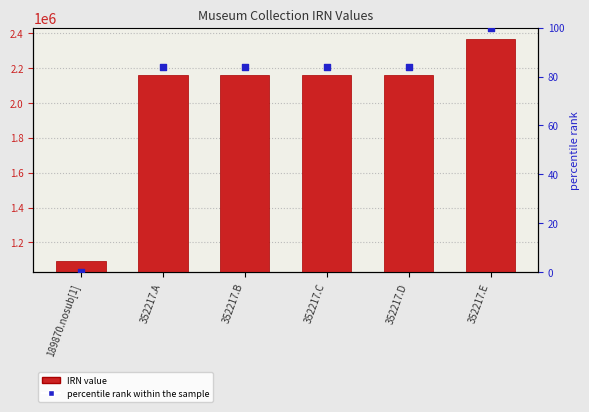

Which series has the largest Y range (max minus min)?

IRN value